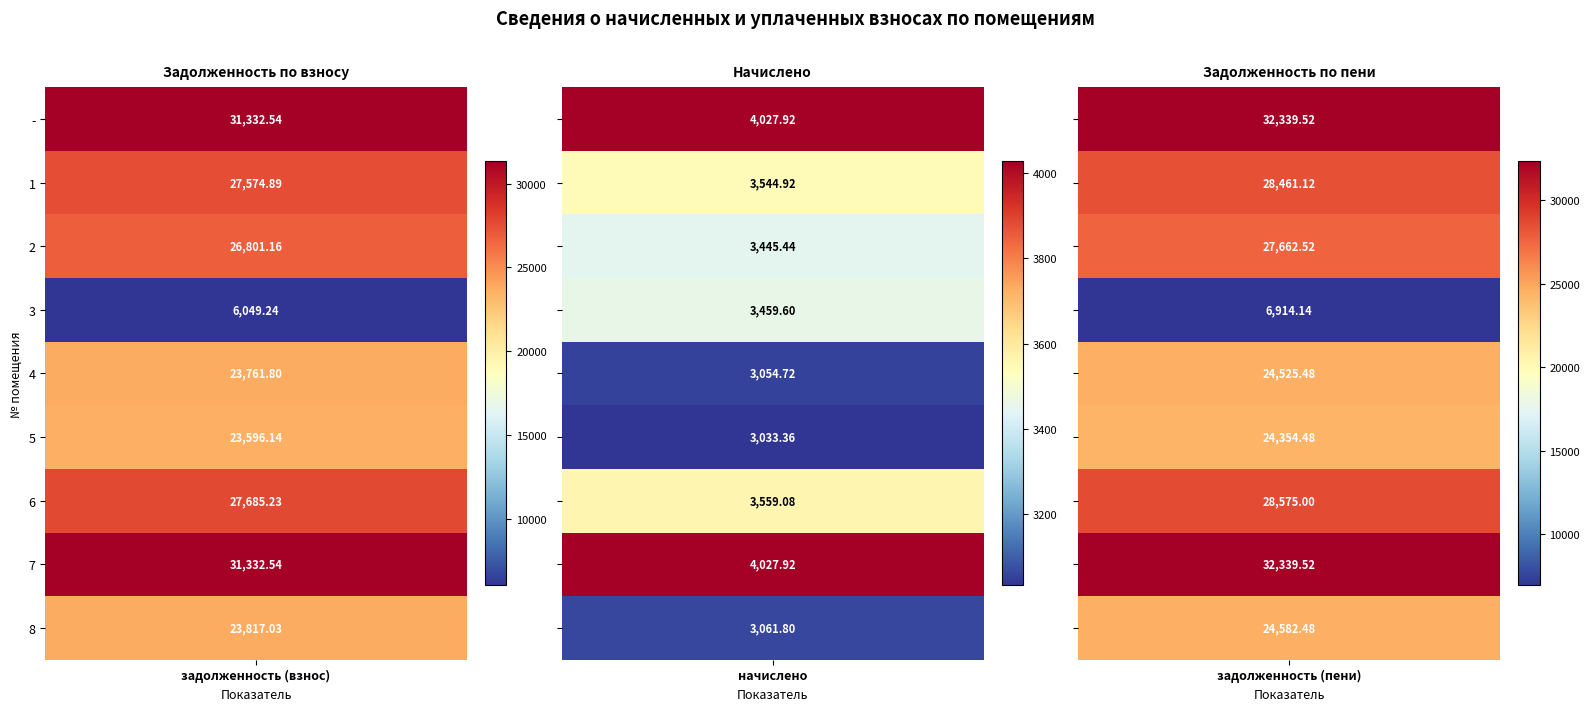

At 1, list the series in order from smallest to largest.

5, 4, 8, 2, 3, 1, 6, -, 7